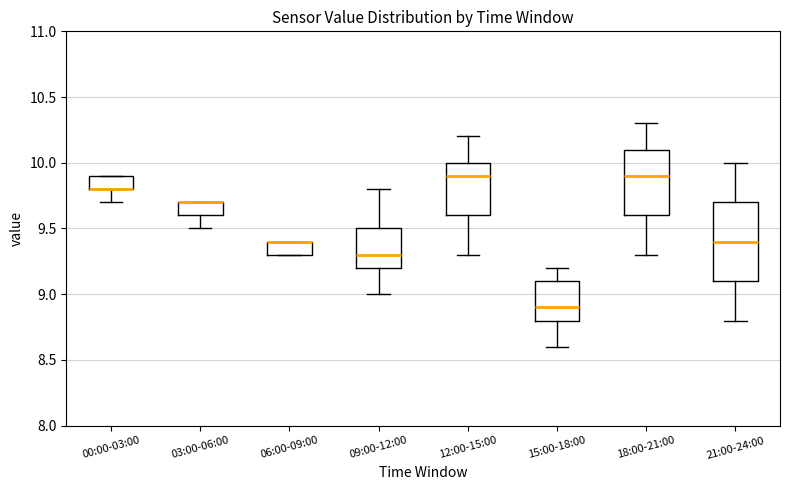

Reading left to right, read every box against the y-axis: the position of its median line, the range the box covers, and the ends of its whiskers. The values are not printed on the chart, so give them approximately, as read against the axis.

00:00-03:00: median 9.8 (drawn on the box's lower edge), box 9.8 to 9.9, whiskers 9.7 to 9.9
03:00-06:00: median 9.7 (drawn on the box's upper edge), box 9.6 to 9.7, whiskers 9.5 to 9.7
06:00-09:00: median 9.4 (drawn on the box's upper edge), box 9.3 to 9.4, whiskers 9.3 to 9.4
09:00-12:00: median 9.3, box 9.2 to 9.5, whiskers 9.0 to 9.8
12:00-15:00: median 9.9, box 9.6 to 10.0, whiskers 9.3 to 10.2
15:00-18:00: median 8.9, box 8.8 to 9.1, whiskers 8.6 to 9.2
18:00-21:00: median 9.9, box 9.6 to 10.1, whiskers 9.3 to 10.3
21:00-24:00: median 9.4, box 9.1 to 9.7, whiskers 8.8 to 10.0